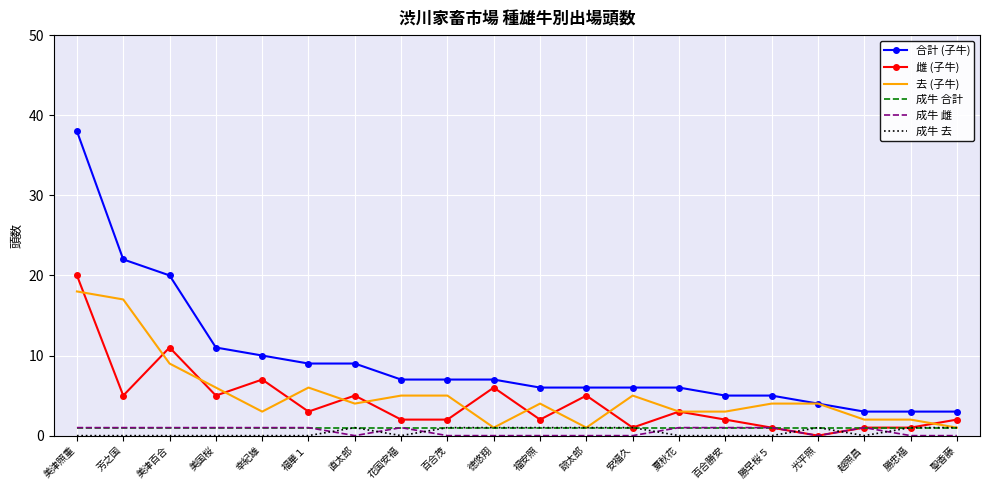

Which series has the largest total across all categories?

合計 (子牛)